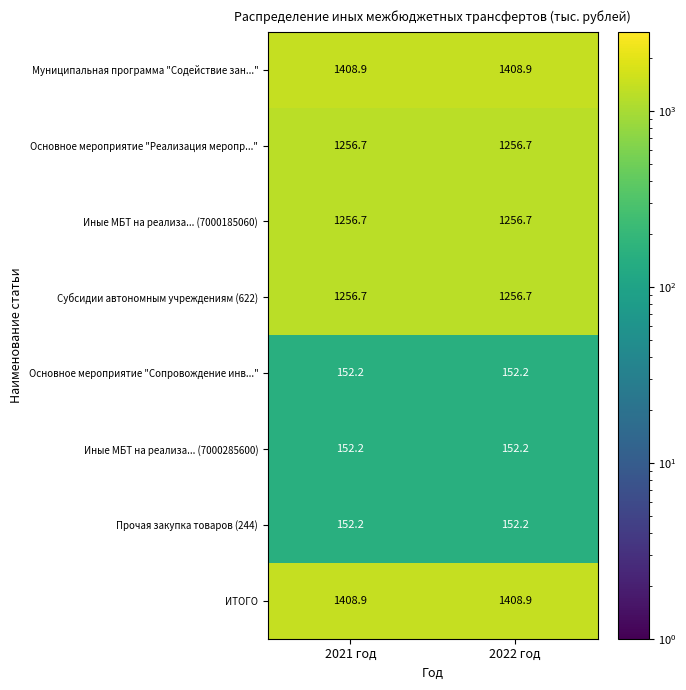

The value of Иные МБТ на реализа... (7000285600) at 2021 год is 200.7. True or false?

False